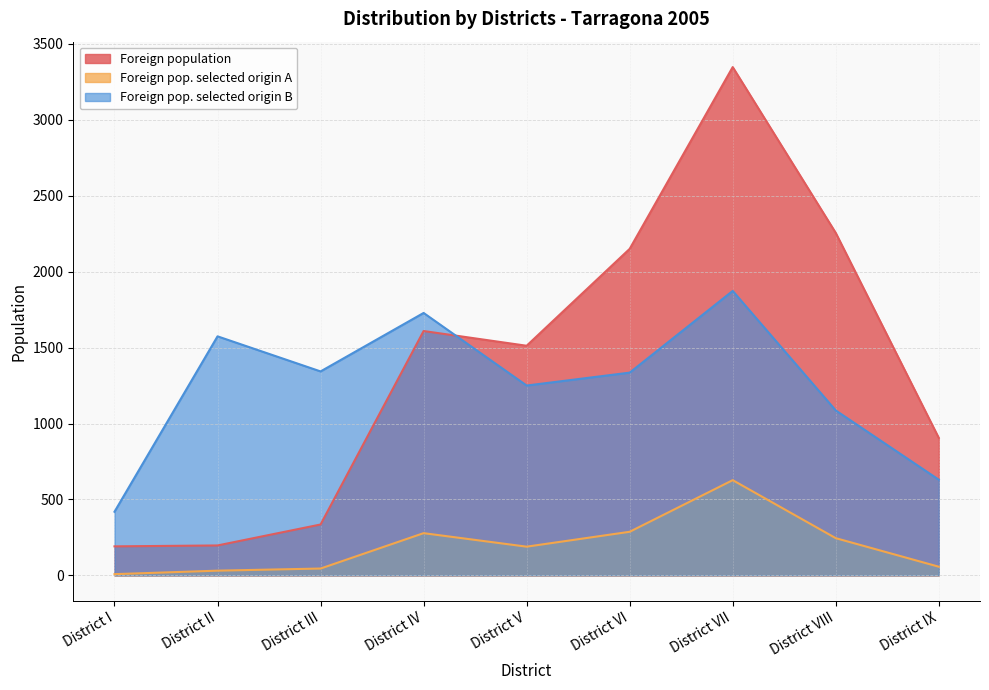

Reading left to right, extract all data points from this chart.

Foreign population: 191	197	335	1609	1512	2150	3347	2255	905
Foreign pop. selected origin A: 8	31	45	278	189	287	627	245	57
Foreign pop. selected origin B: 419	1574	1343	1728	1250	1335	1873	1086	630